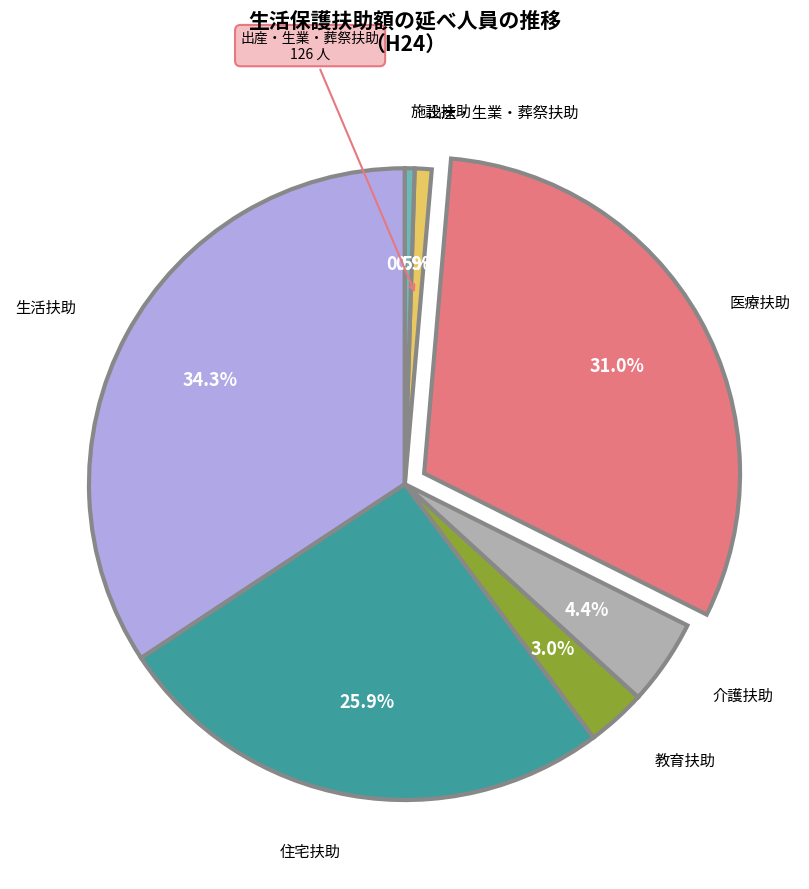

Does any single category account for the majority?

No